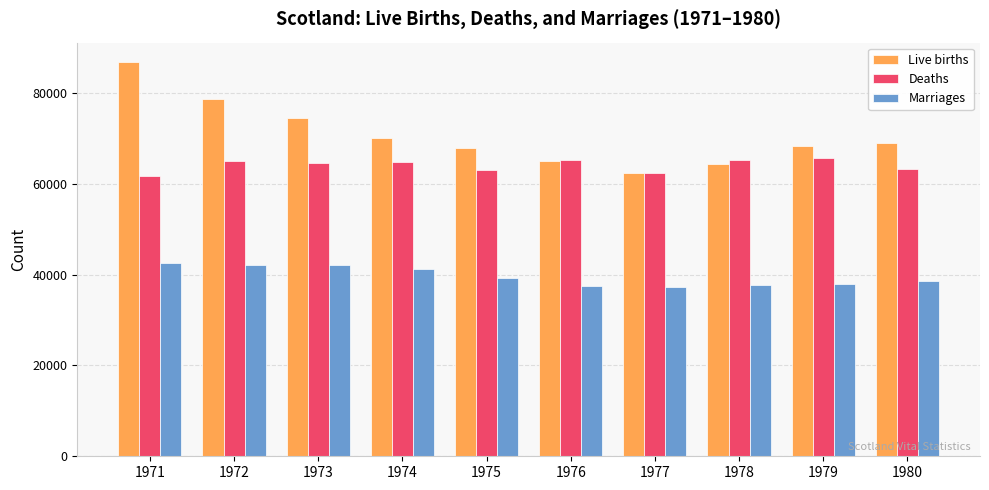

Which series has the largest total across all categories?

Live births